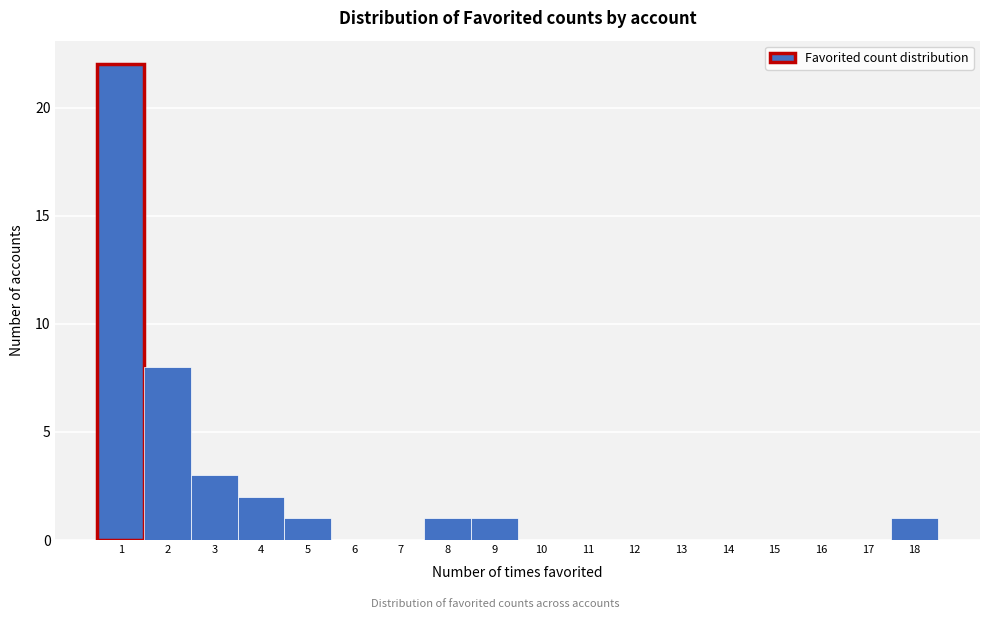

Reading left to right, list every bar in this chart as the range it spans on the x-axis followed by its height. The values are not printed on the chart, so give them approximately, as read against the axis.

0.5 to 1.5: 22
1.5 to 2.5: 8
2.5 to 3.5: 3
3.5 to 4.5: 2
4.5 to 5.5: 1
5.5 to 6.5: 0
6.5 to 7.5: 0
7.5 to 8.5: 1
8.5 to 9.5: 1
9.5 to 10.5: 0
10.5 to 11.5: 0
11.5 to 12.5: 0
12.5 to 13.5: 0
13.5 to 14.5: 0
14.5 to 15.5: 0
15.5 to 16.5: 0
16.5 to 17.5: 0
17.5 to 18.5: 1